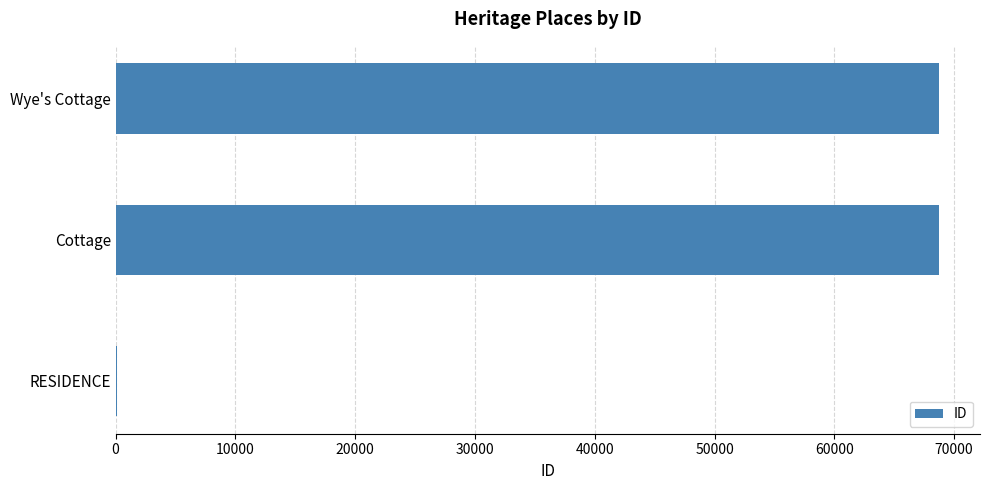

Are the bars horizontal?

Yes